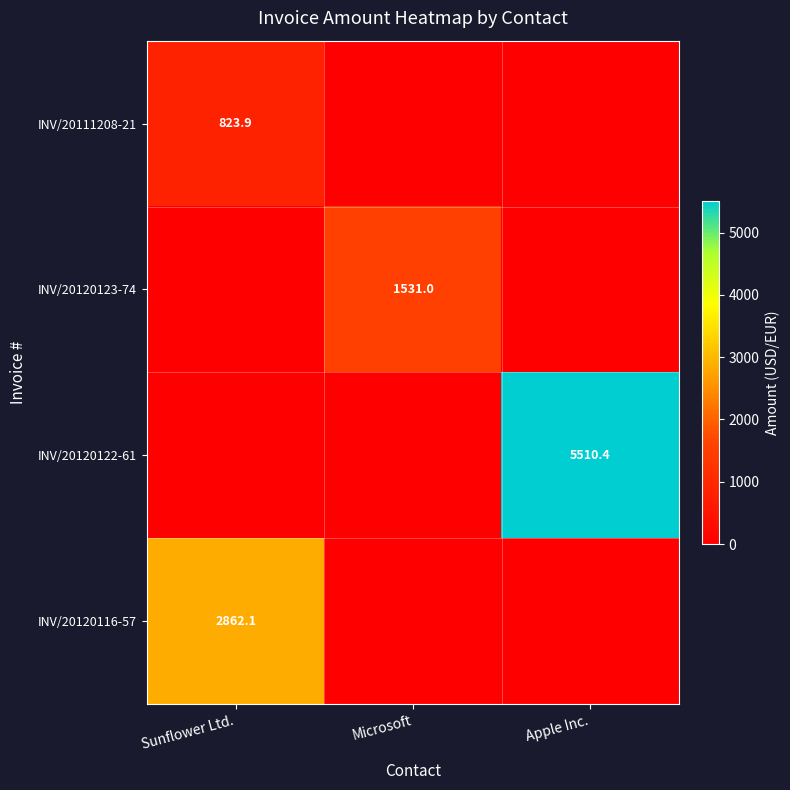

True or false: INV/20120122-61 has a value of 5510.4 at Apple Inc..

True